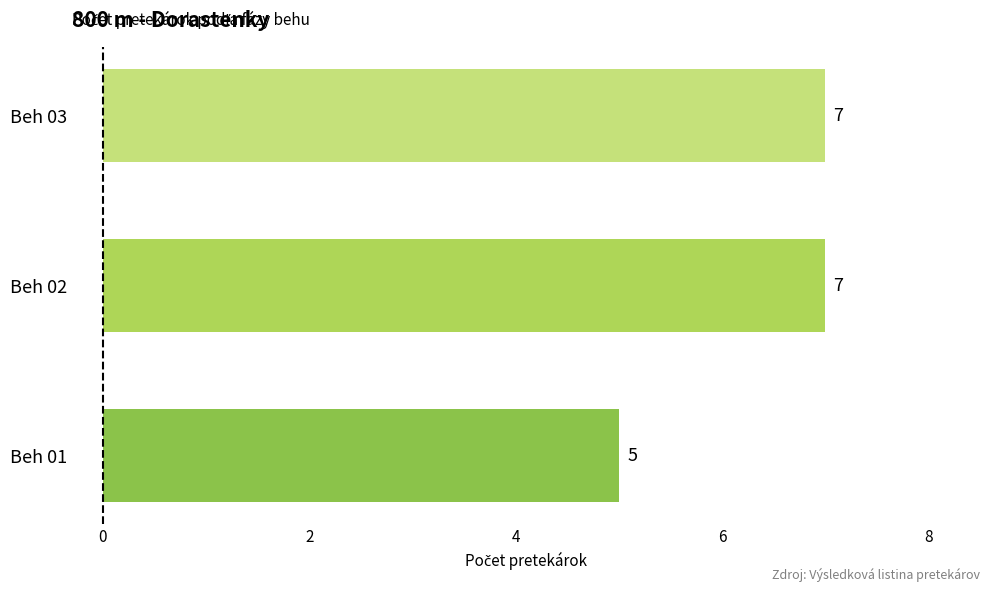

Count the values in the range 5 to 7.

3